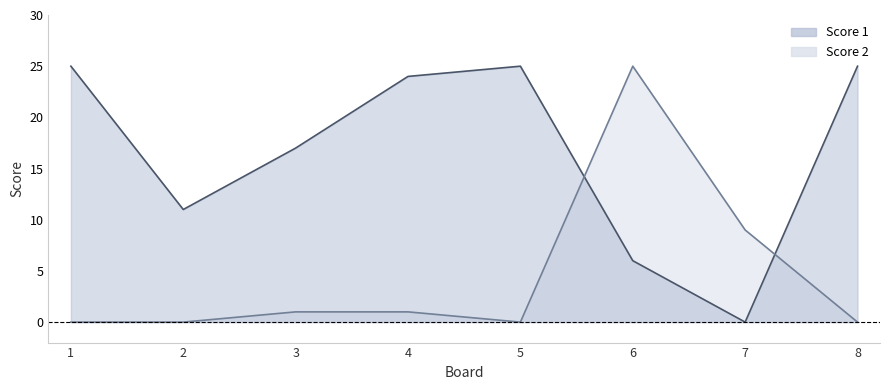

Which series has the widest spread of values?

Score 1